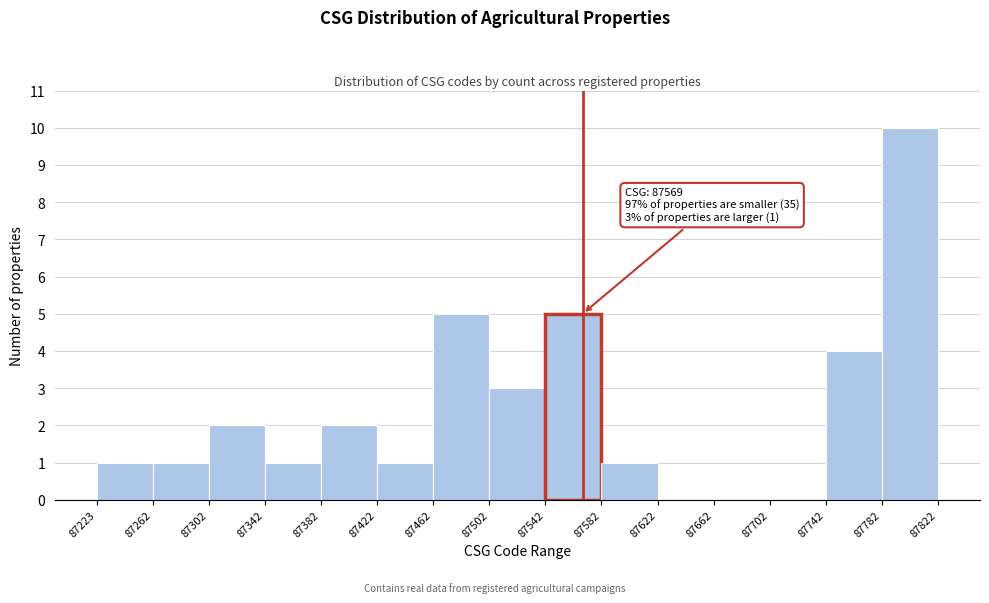

Which range on the x-axis has the tallest bar?

87782 to 87822